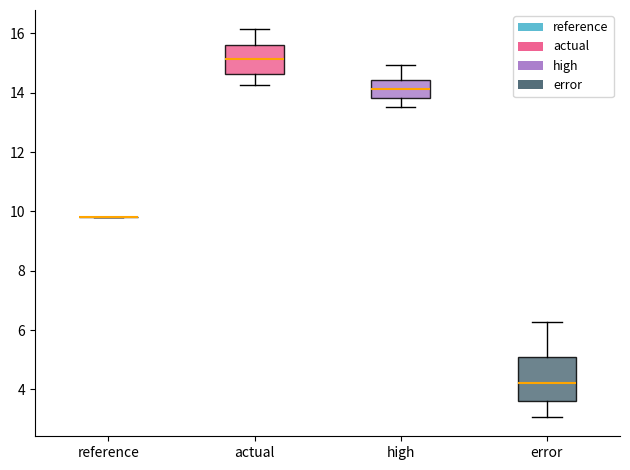

Reading left to right, transcribe this box plot: for each box, give where its median line is, the range the box spans, and where its two whiskers end, as read against the y-axis. The values are not printed on the chart, so give them approximately, as read against the axis.

reference: box collapsed to a line at 9.8, whiskers 9.8 to 9.8
actual: median 15.2, box 14.6 to 15.6, whiskers 14.2 to 16.2
high: median 14.2, box 13.8 to 14.4, whiskers 13.6 to 15.0
error: median 4.2, box 3.6 to 5.0, whiskers 3.0 to 6.2